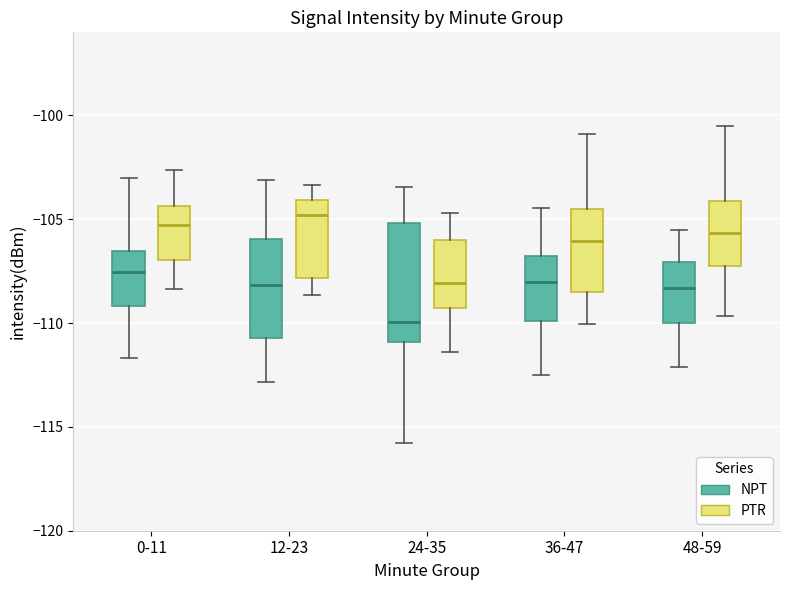

Where does the median line of the box for 12-23 (NPT) sit on the y-axis? The values are not printed on the chart, so give them approximately, as read against the axis.

-108.0